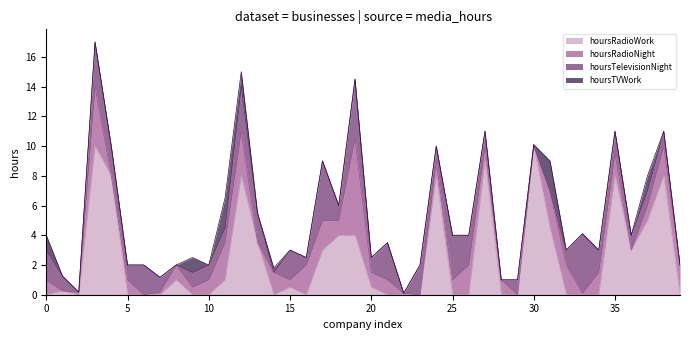

Between Business 20 and Business 1, which is larger?

Business 20